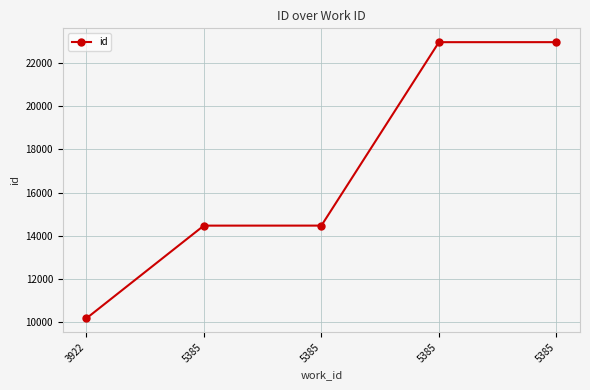

At which label does the data first exceed 14471?

5385